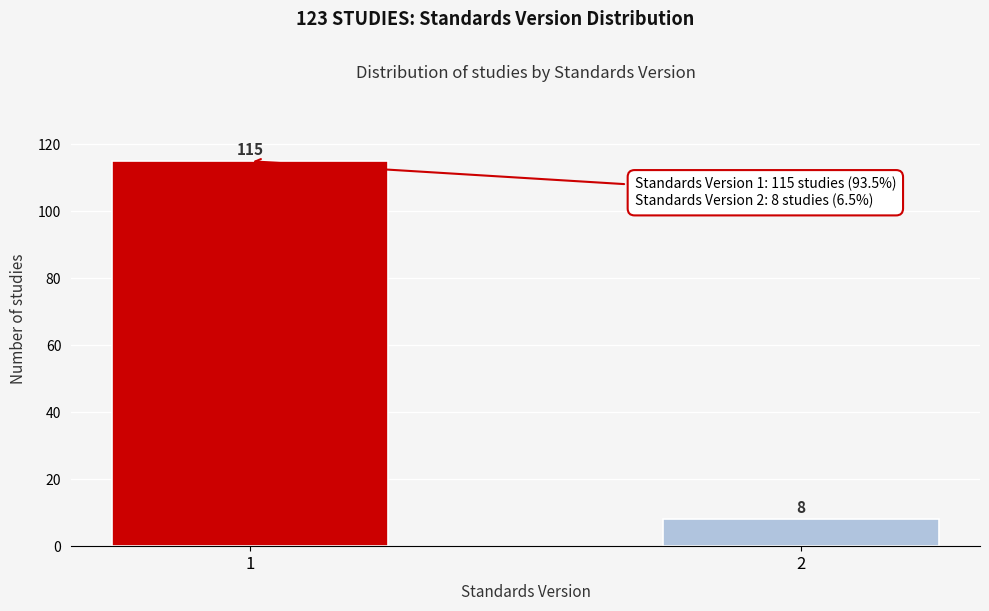

Reading left to right, transcribe all the data shown in this chart.

115	8